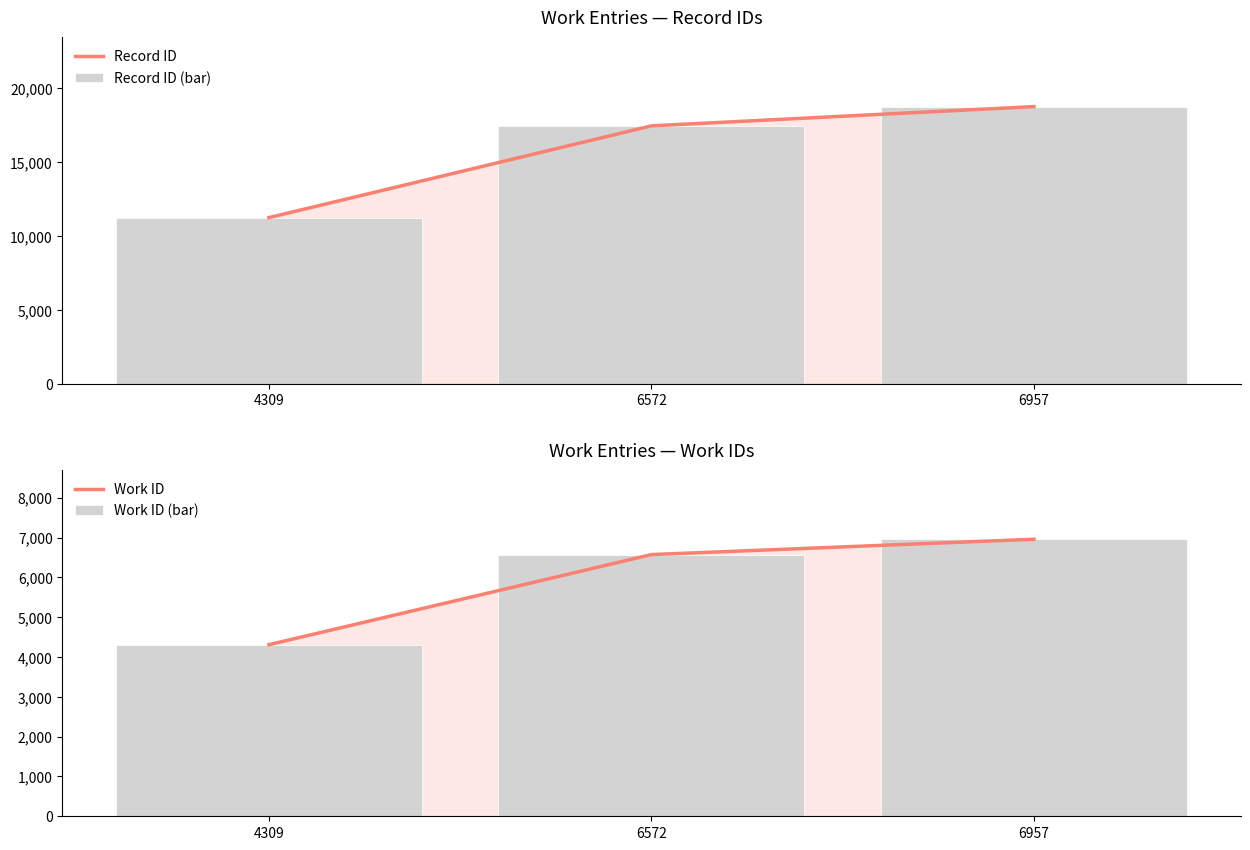

Reading left to right, transcribe all the data shown in this chart.

Record ID: 11242	17456	18760
Record ID (bar): 11242	17456	18760
Work ID: 4309	6572	6957
Work ID (bar): 4309	6572	6957